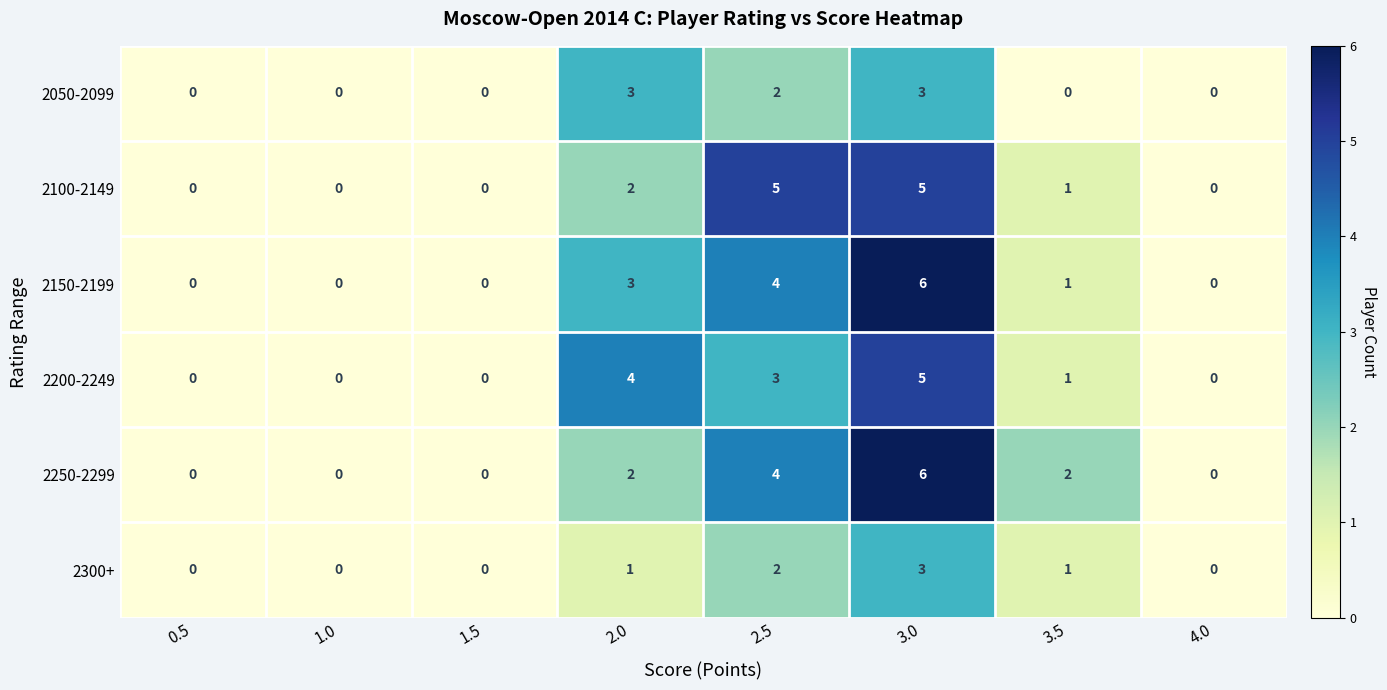

Is it true that 2150-2199 equals -4 at 1.5?

False